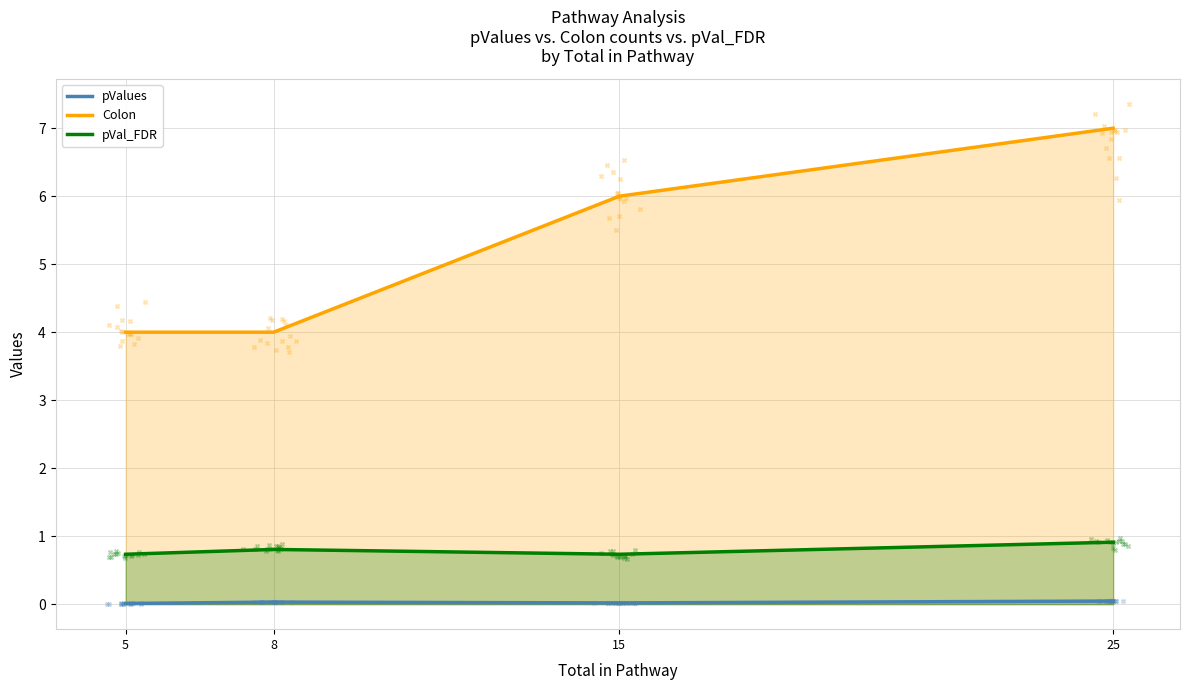

What are all the series names shown in the legend?

pValues, Colon, pVal_FDR